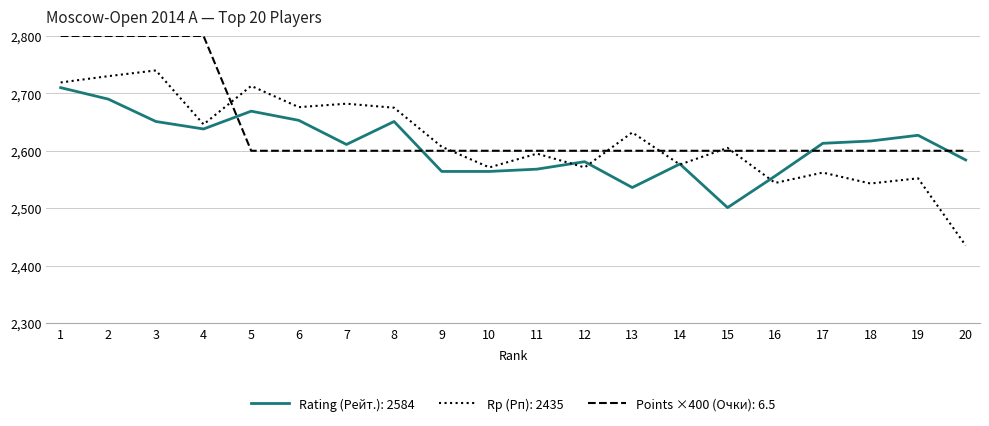

Which series ends up on top after the final intersection of Points ×400 (Очки): 6.5 and Rating (Рейт.): 2584?

Points ×400 (Очки): 6.5